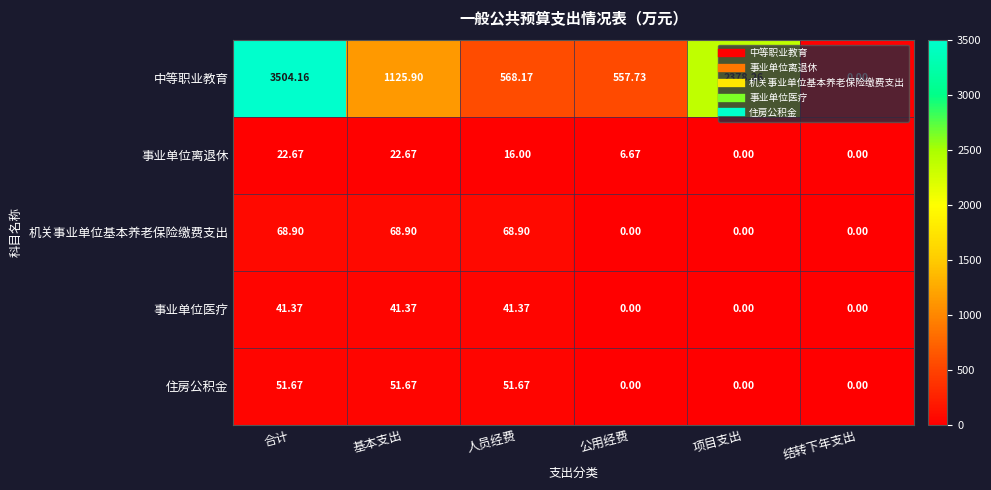

How many distinct data groups are displayed?

5